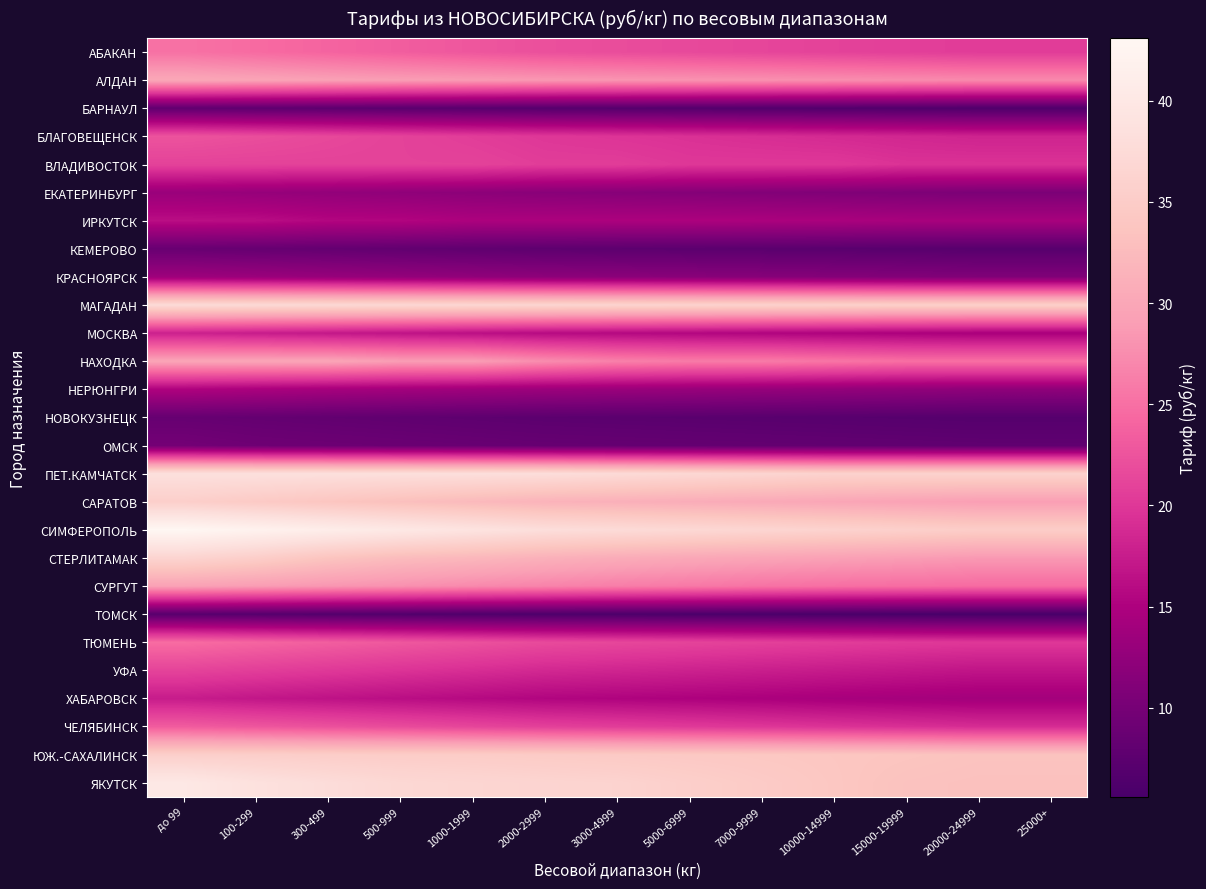

At how many categories does at least one series exceed 25?

13